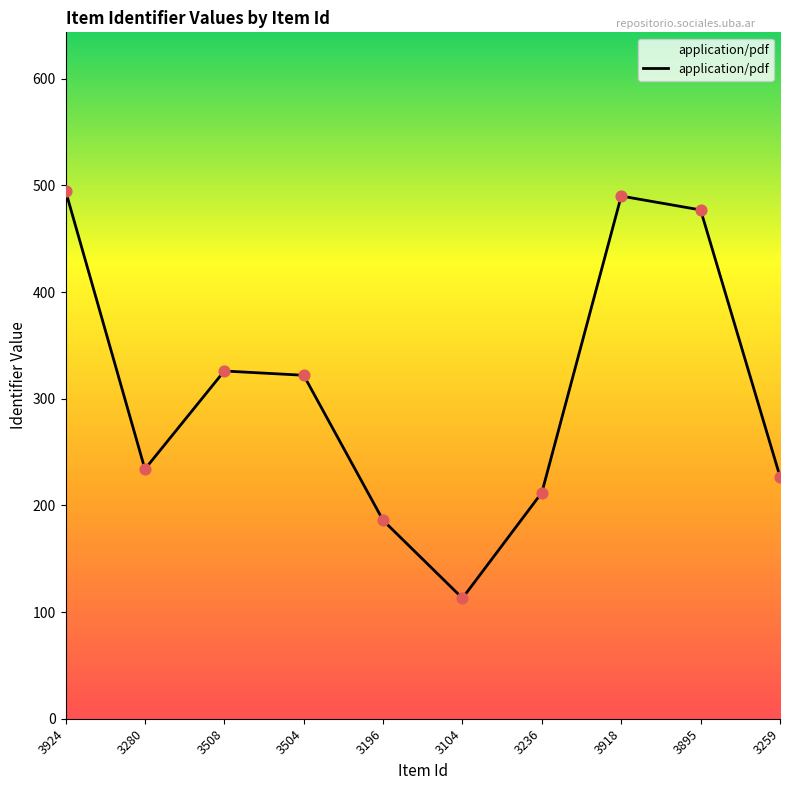

Which has a higher value, 3508 or 3280?

3508